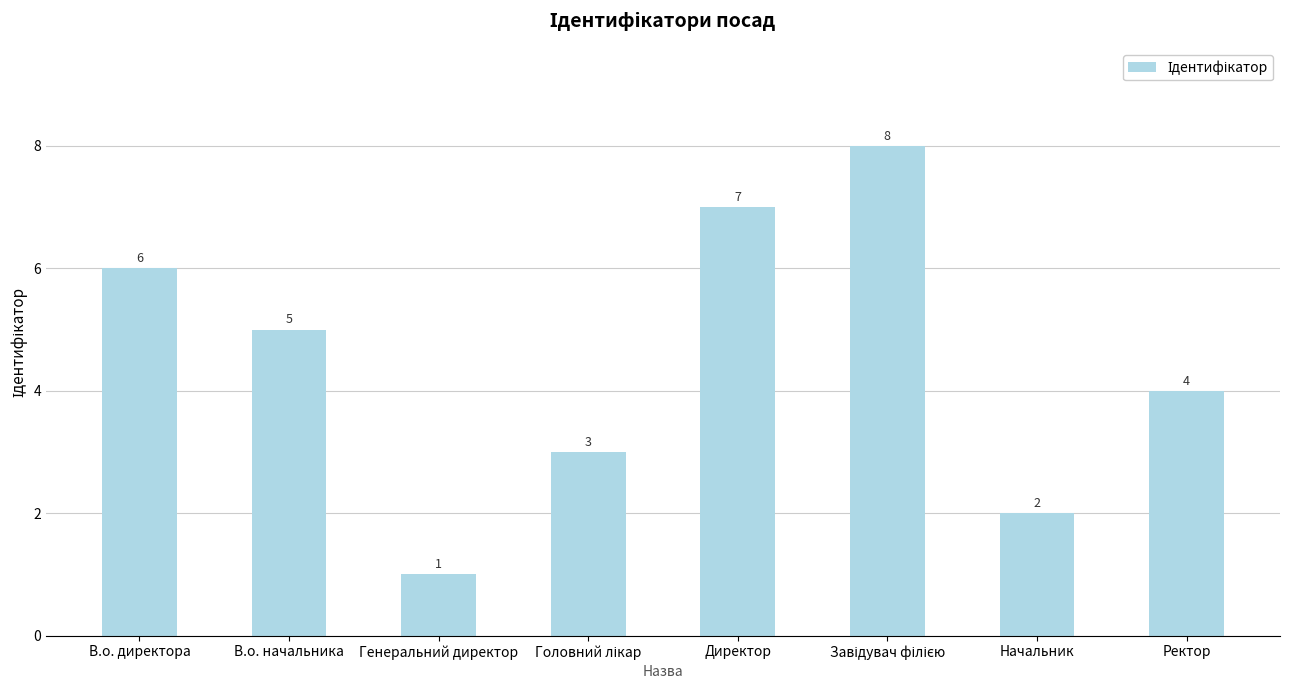

How many series are shown in this chart?

1